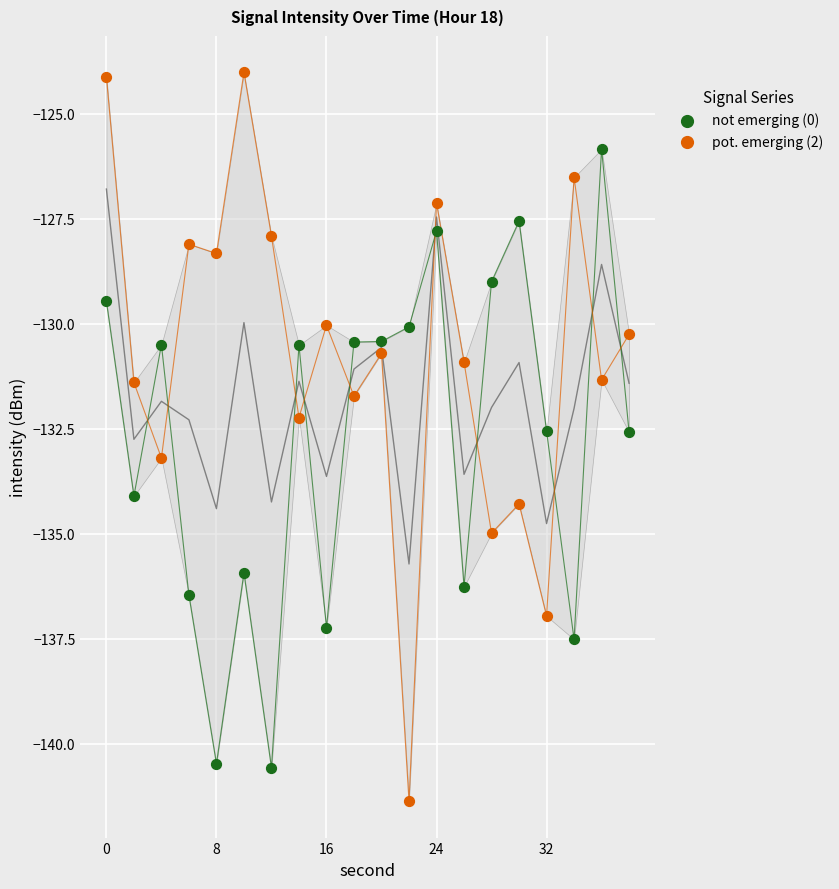

Which series contains the highest Y value?

pot. emerging (2)